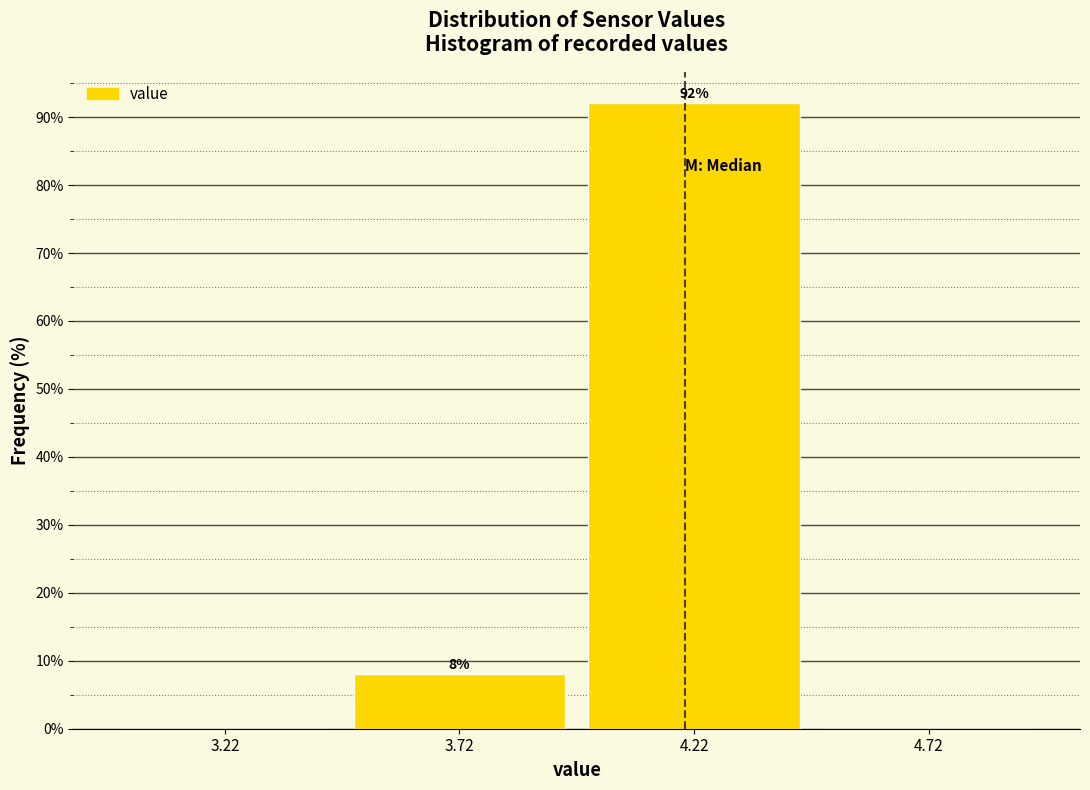

Over which range of the x-axis is the bar tallest?

3.97 to 4.47